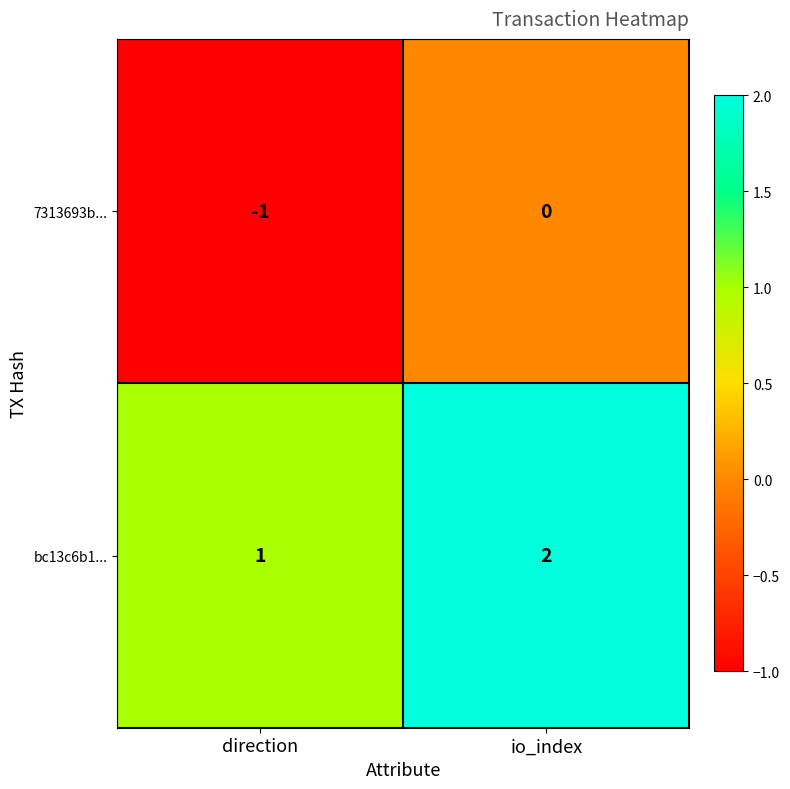

At which label is bc13c6b1... closest to 1?

direction